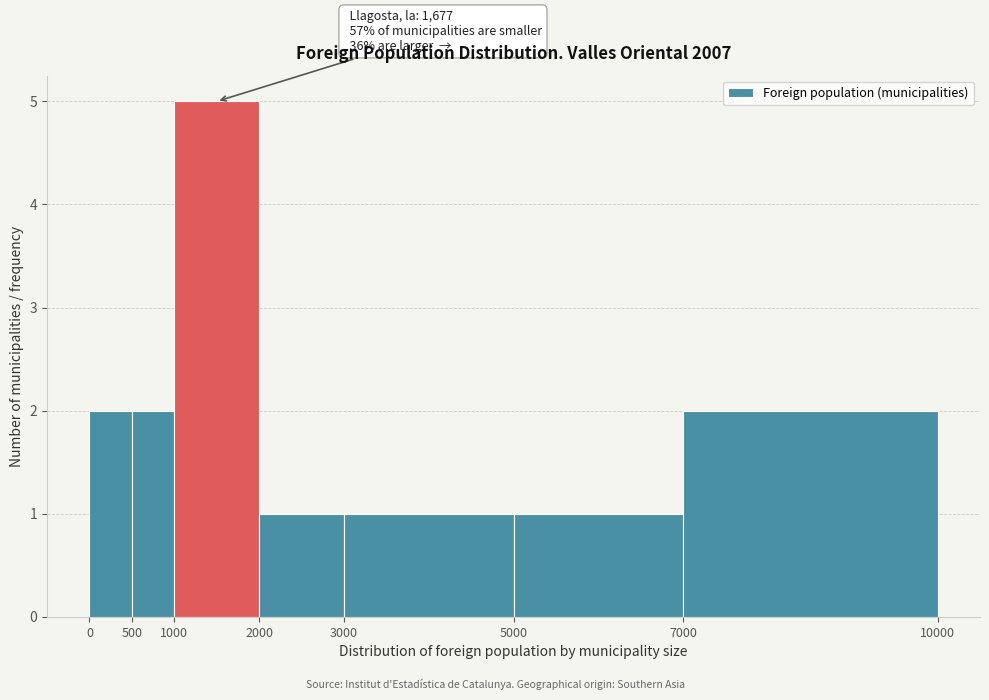

Over which range of the x-axis is the bar tallest?

1000 to 2000